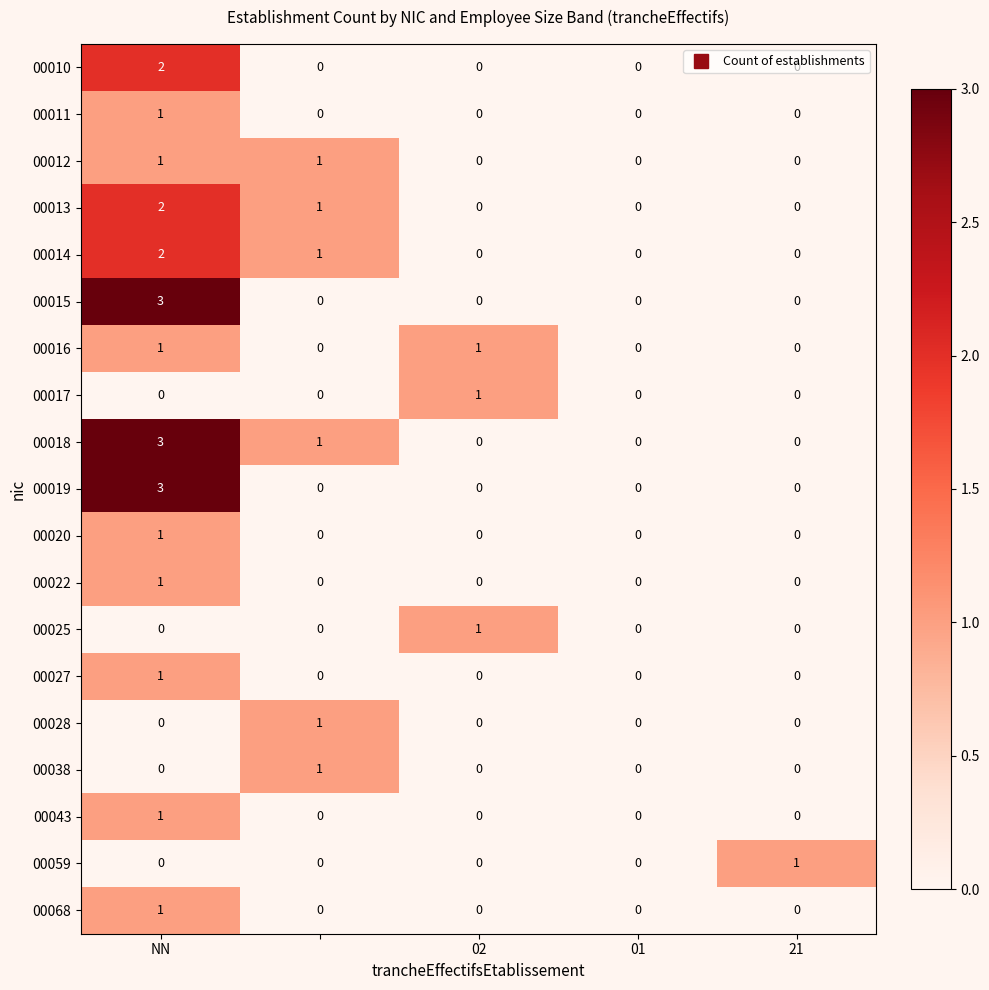

What is the highest value of the 00018 series?

3